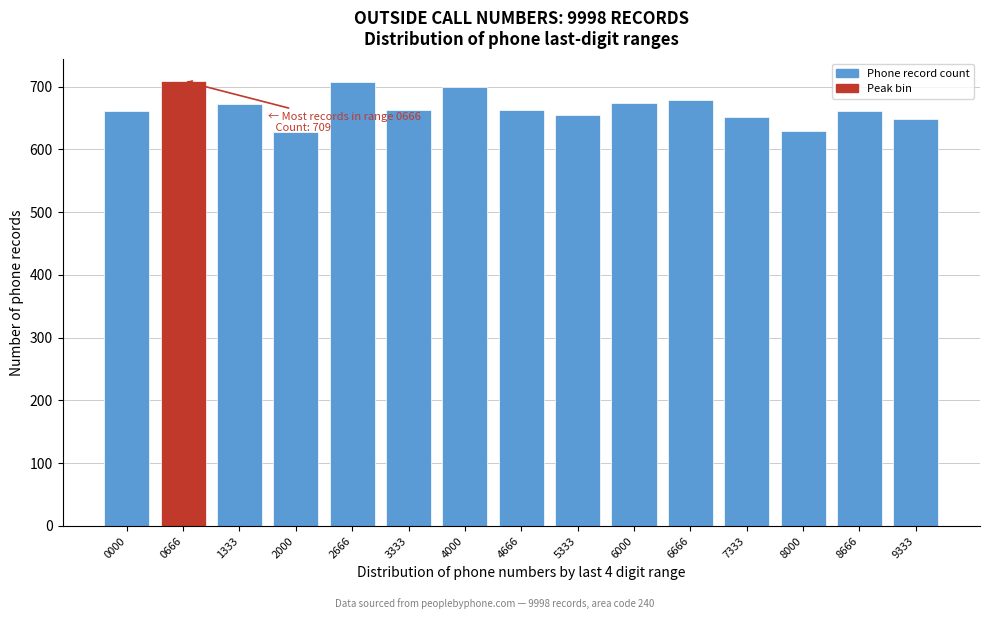

What is the value of the 12th bar from the left?

652